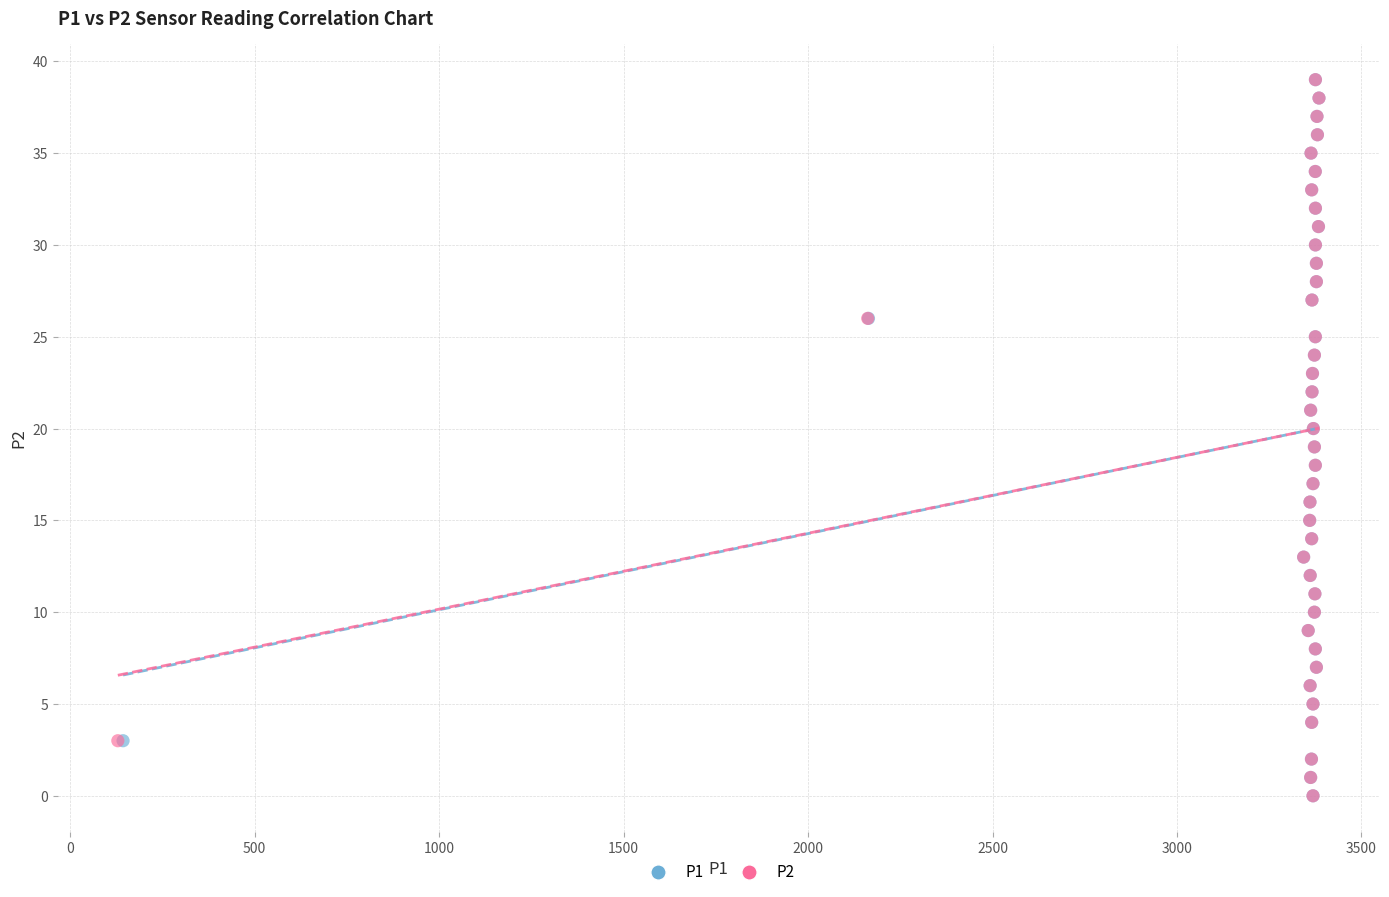

What are all the series names shown in the legend?

P1, P2